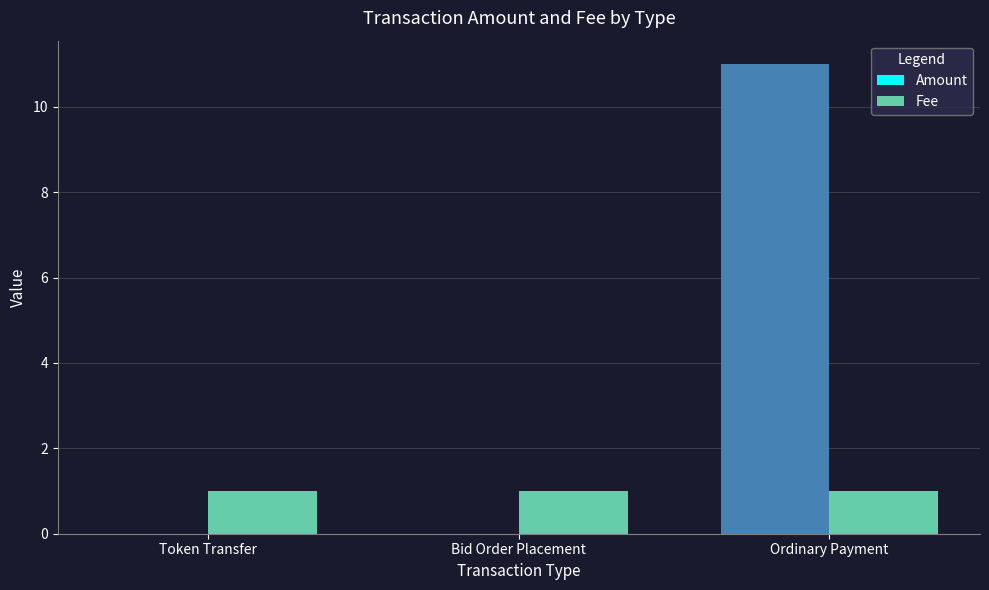

What is the greatest value displayed?

11